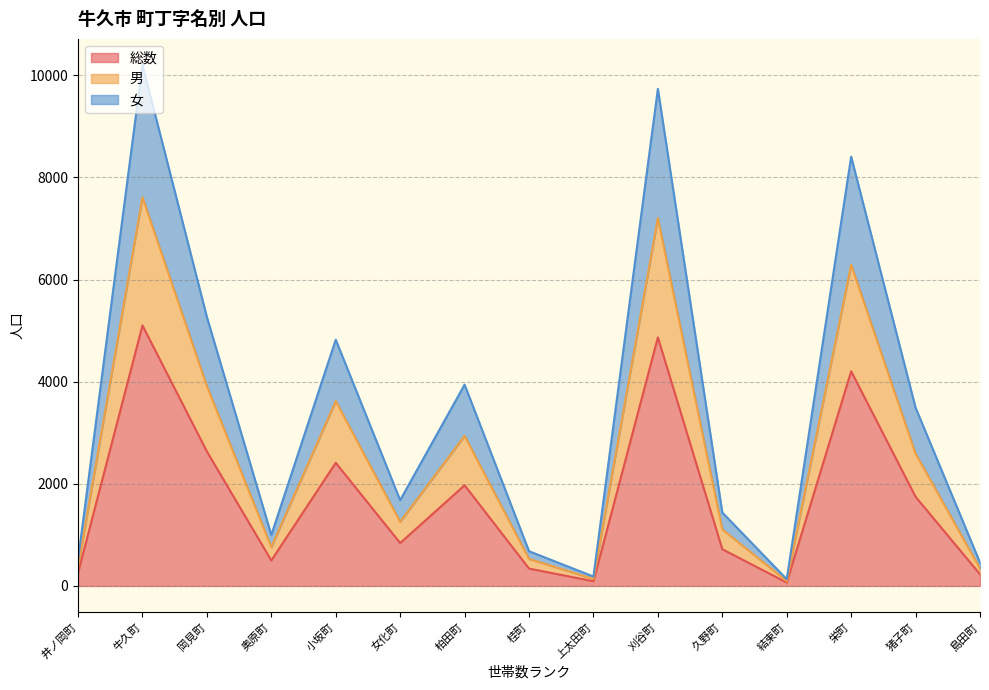

What is the value of the 総数 point at the 1st from the left?

256